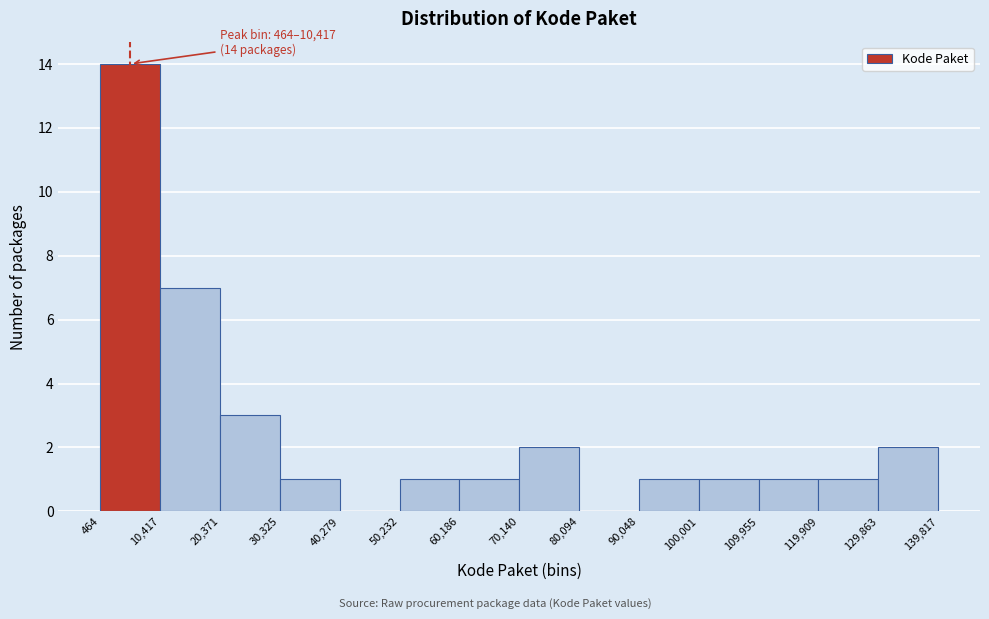

Which range on the x-axis has the tallest bar?

464 to 10,417